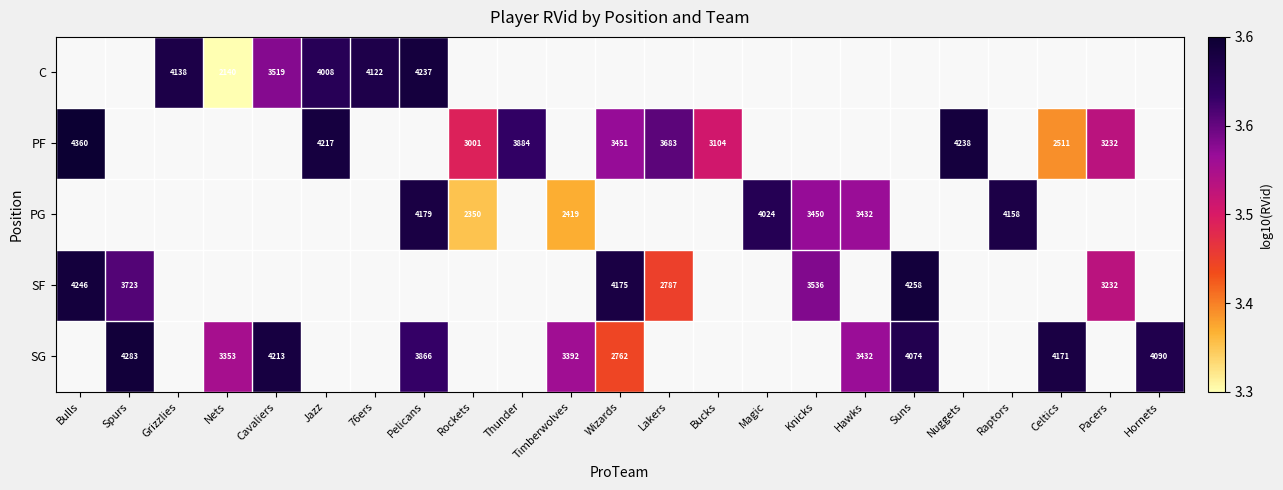

Is the value of C at Grizzlies greater than the value of SF at Wizards?

No